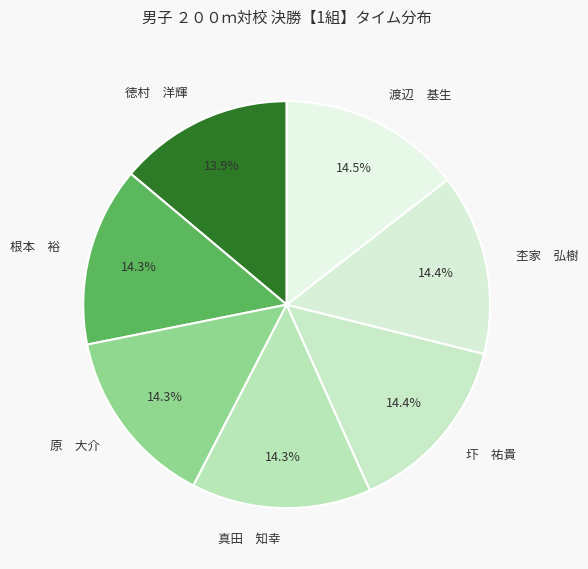

What portion of the pie excludes 渡辺 基生?

85.5%